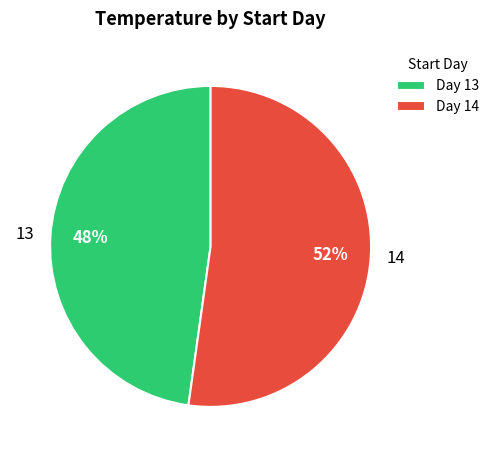

Between 14 and 13, which is larger?

14